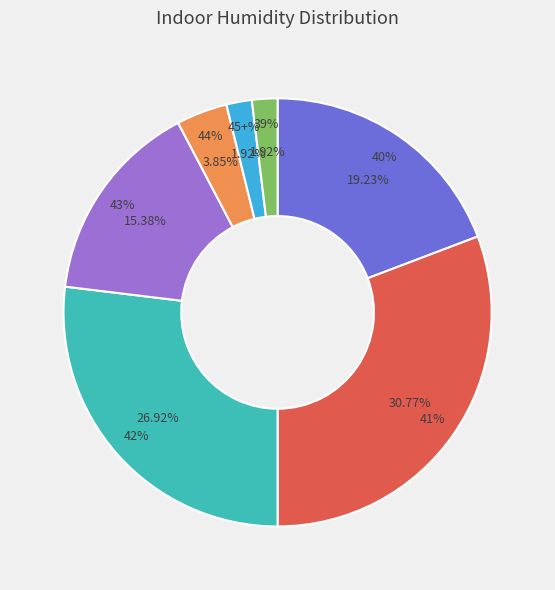

True or false: 40-44 accounts for 39% of the total.

False